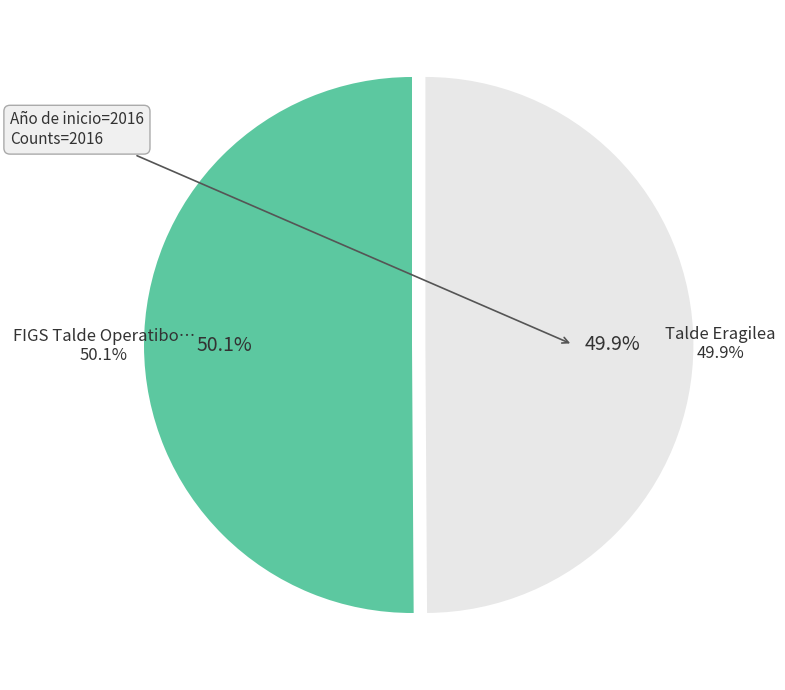

Which slice is the smallest?

Talde Eragilea